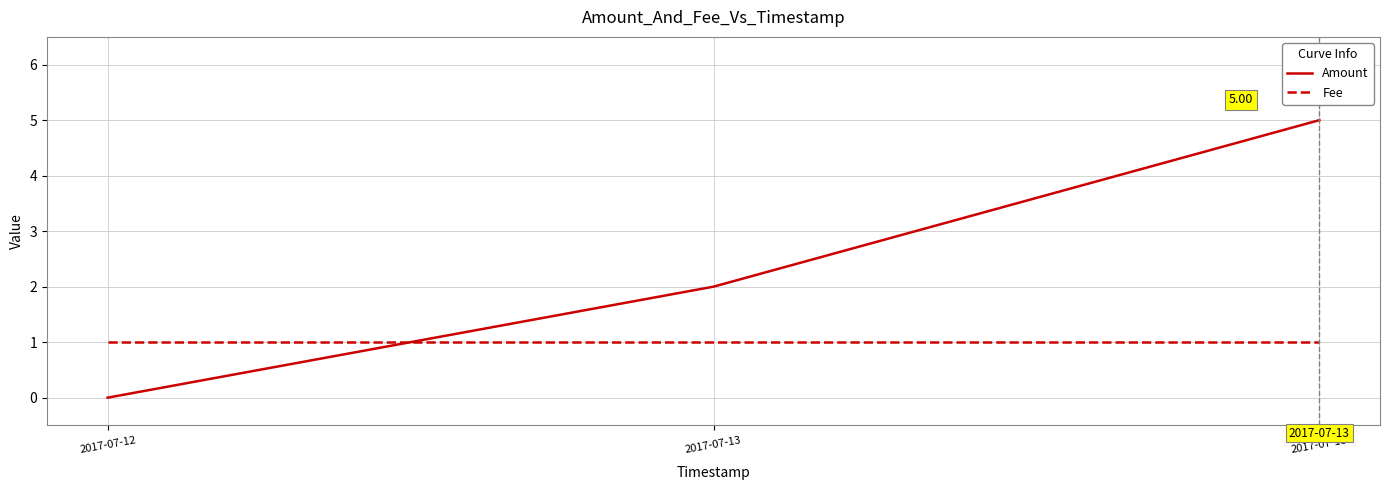

Which label corresponds to the largest value in the chart?

2017-07-13